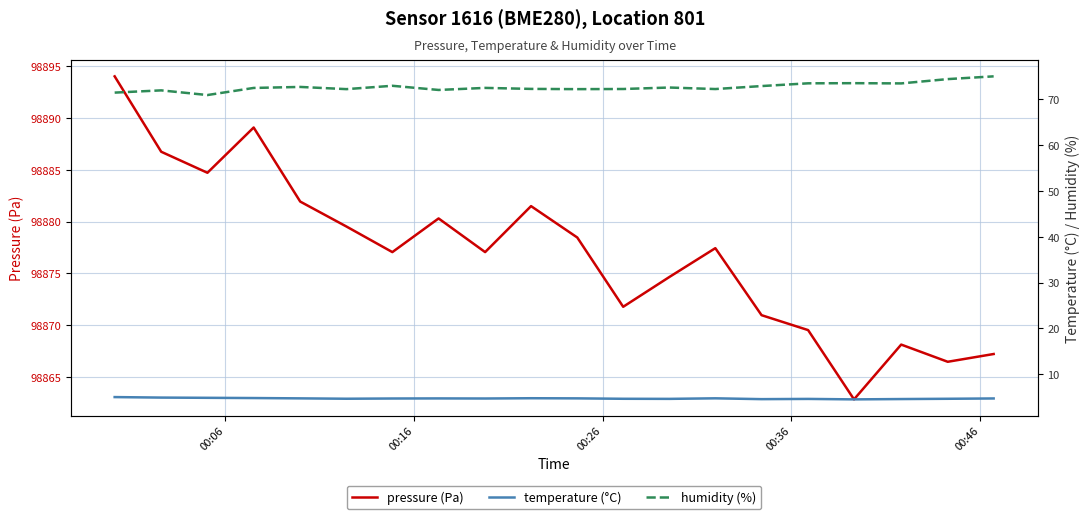

What is the minimum value for pressure (Pa)?

98862.8